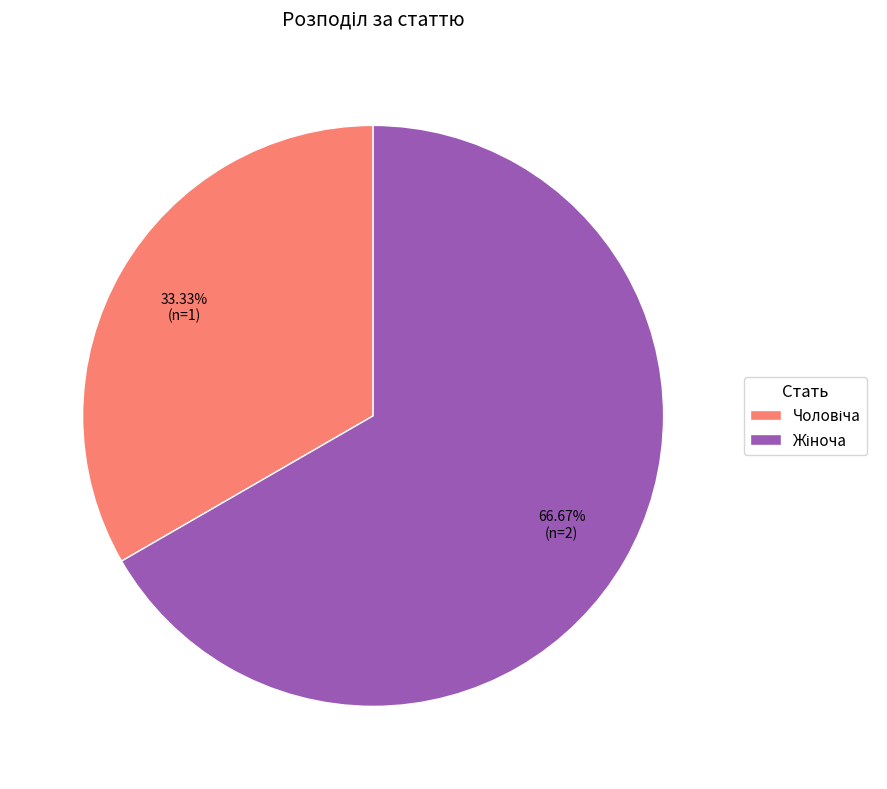

Count the number of slices in the pie.

2